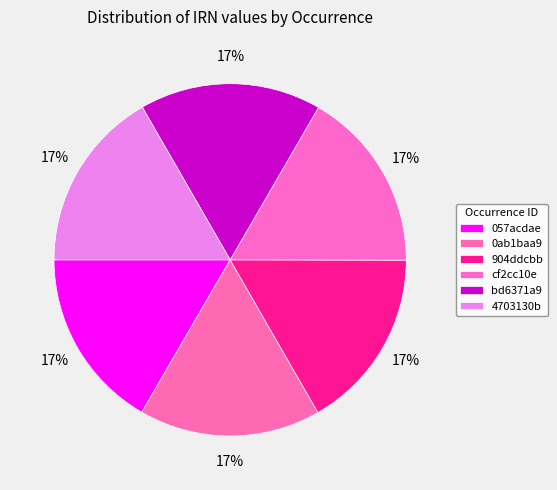

To the nearest percent, what portion does 4703130b represent?

17%